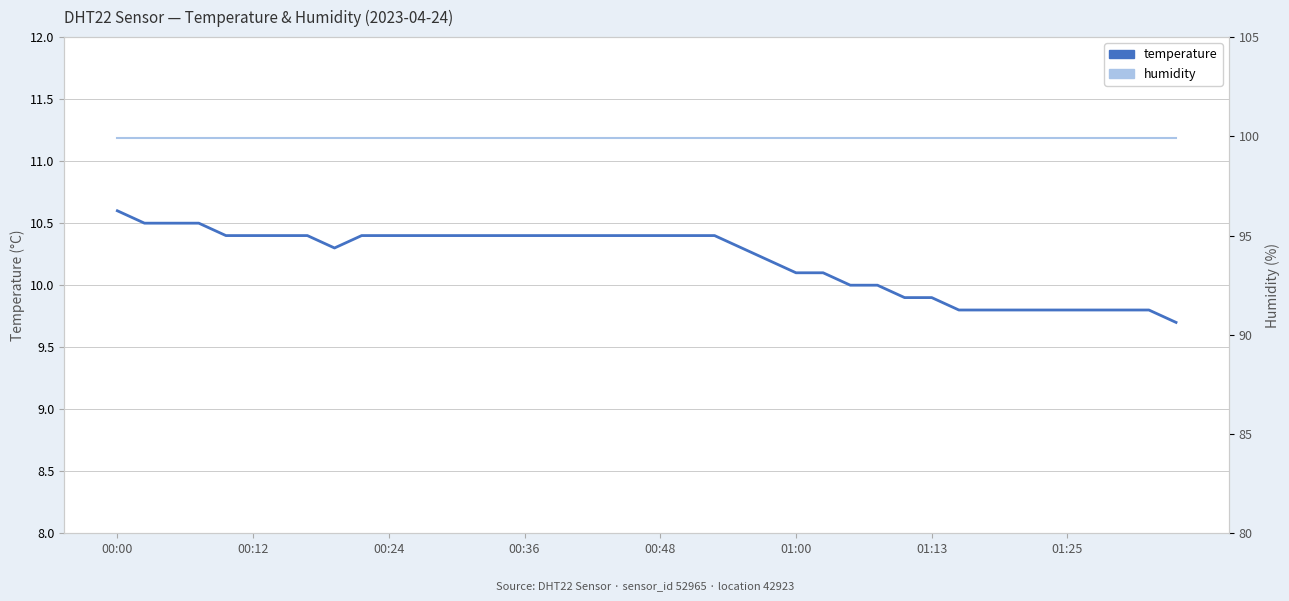

What is the difference between the maximum and minimum values in the temperature series?

0.9